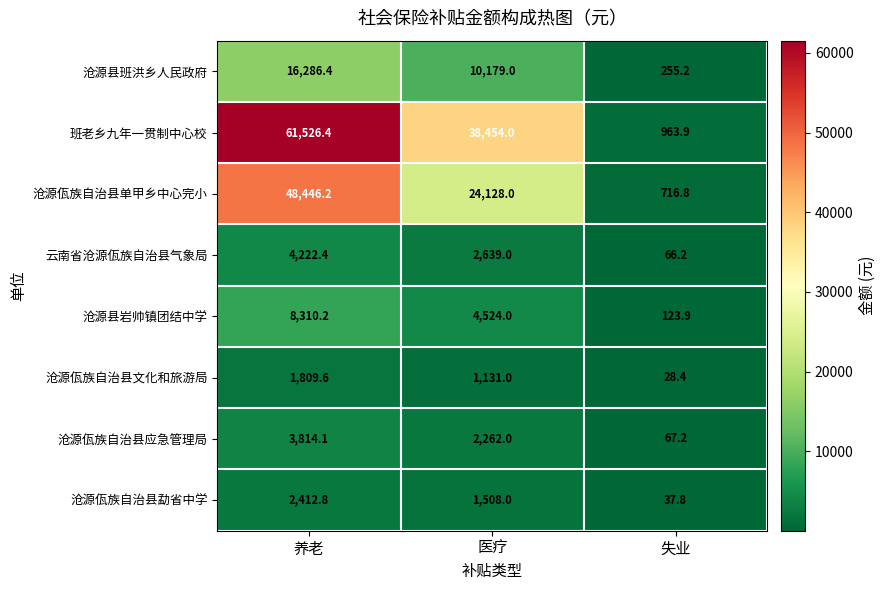

What is the sum of all 云南省沧源佤族自治县气象局 values?

6927.6